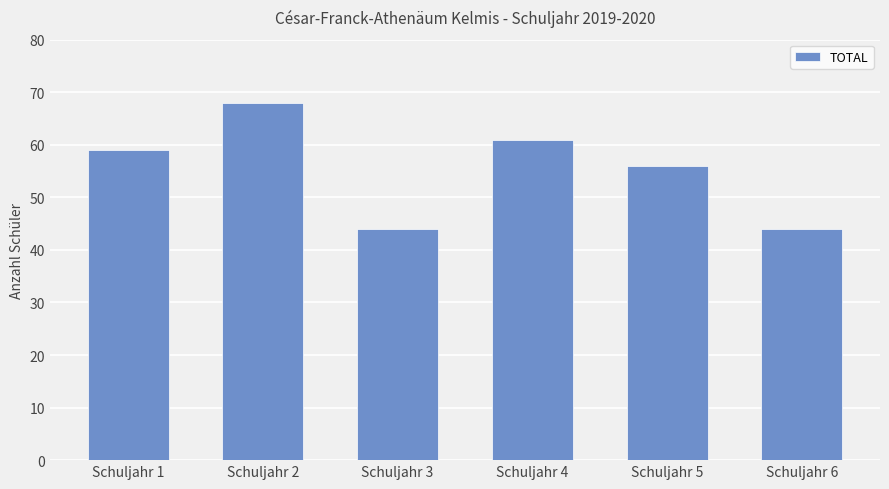

What is the maximum value shown in the chart?

68